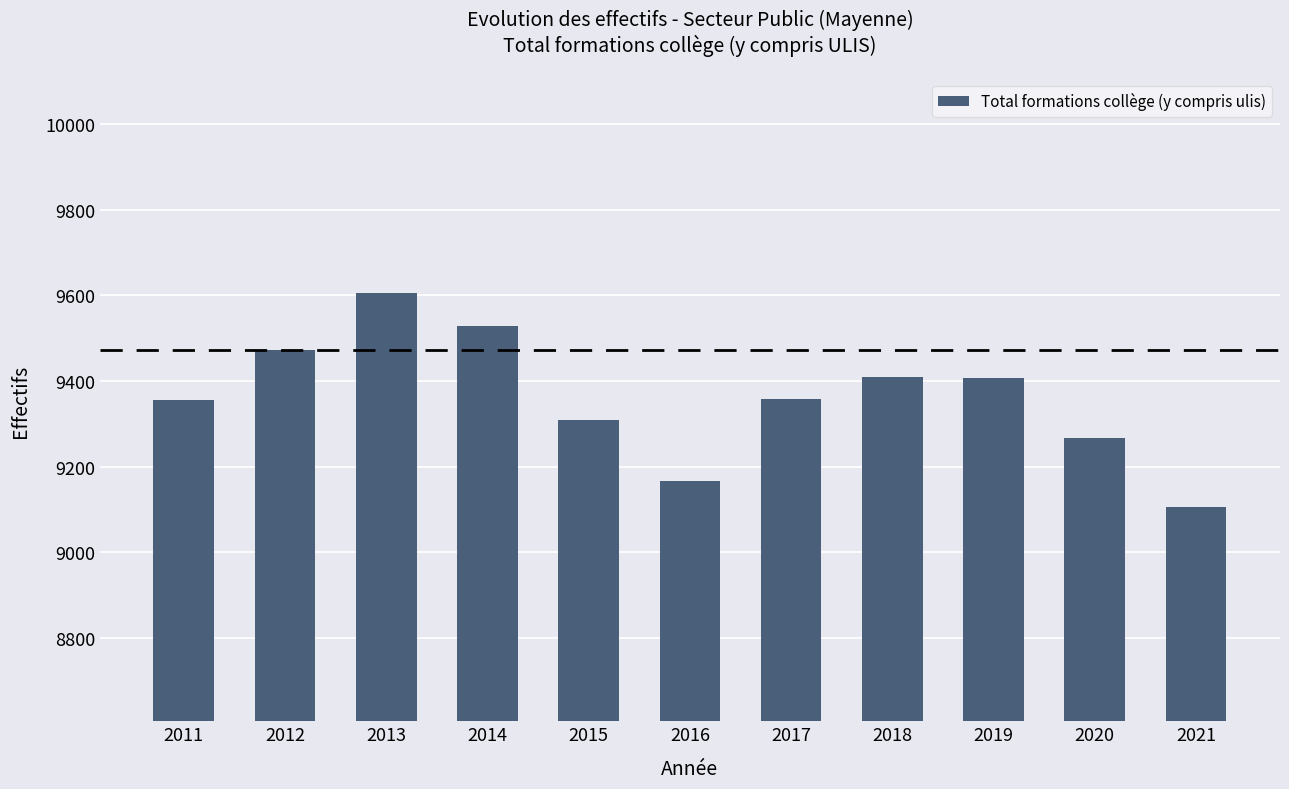

Read the value at 2013.

9606